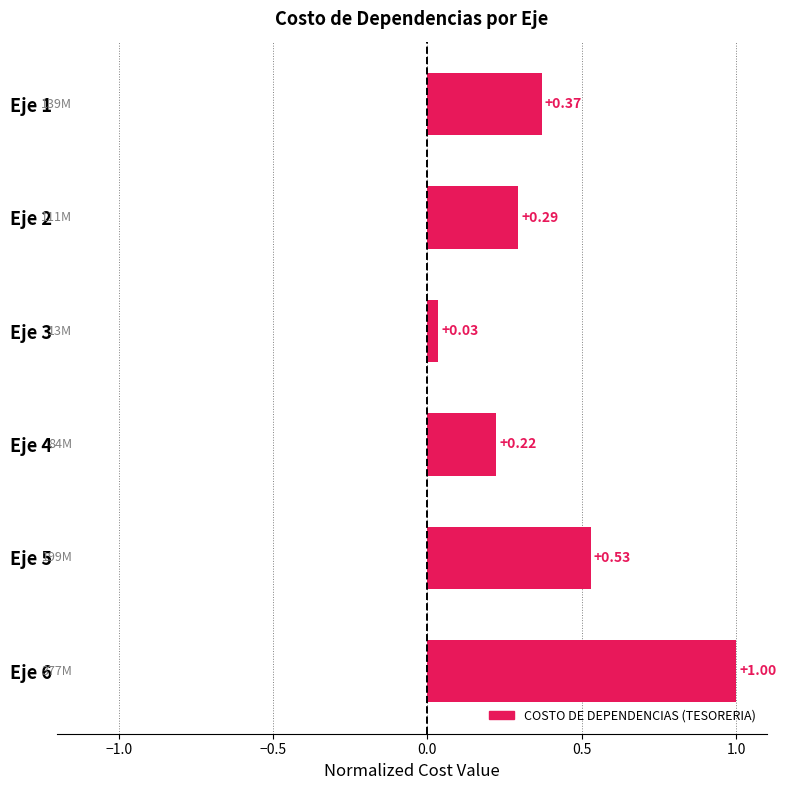

What is the change in value from Eje 2 to Eje 3?

-0.3